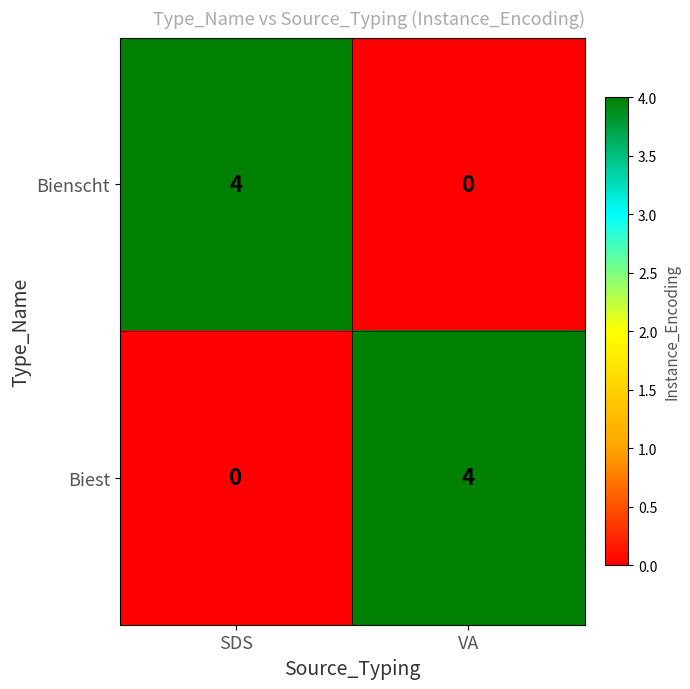

At VA, list the series in order from smallest to largest.

Bienscht, Biest